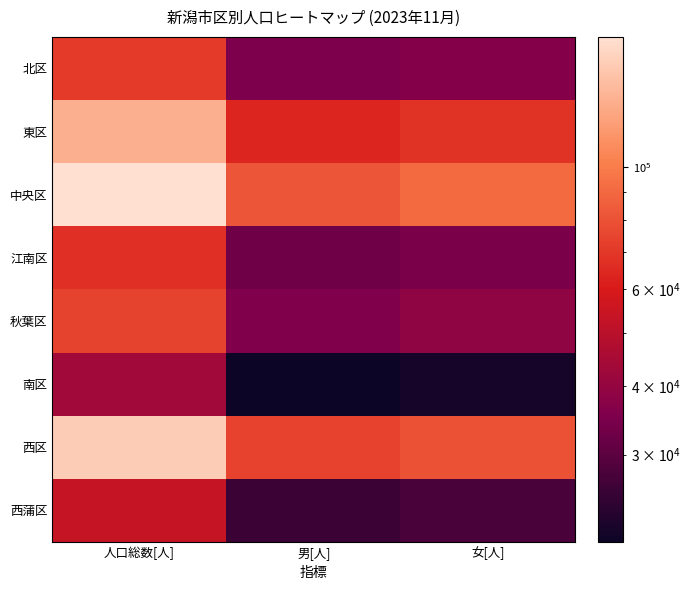

What is the greatest value displayed?

172442